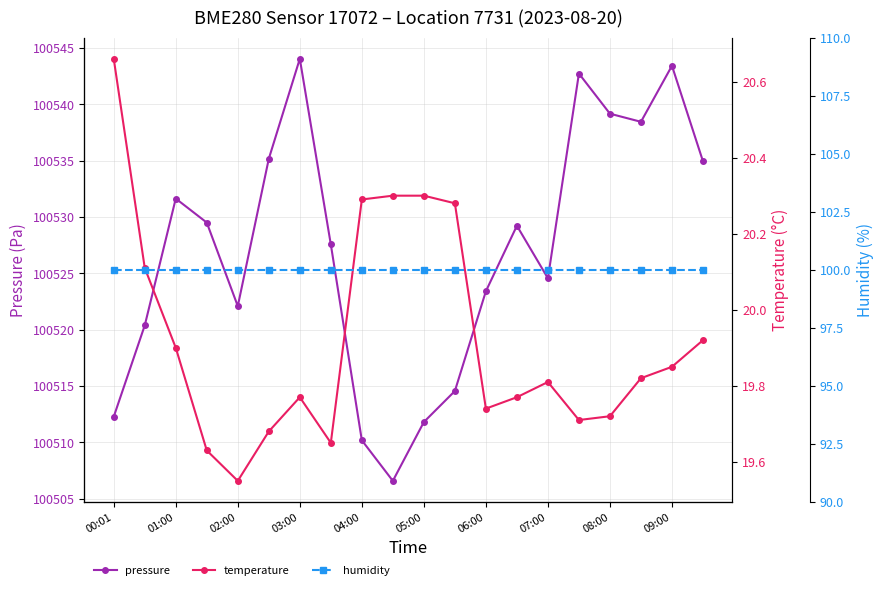

What is the greatest value displayed?

100544.0